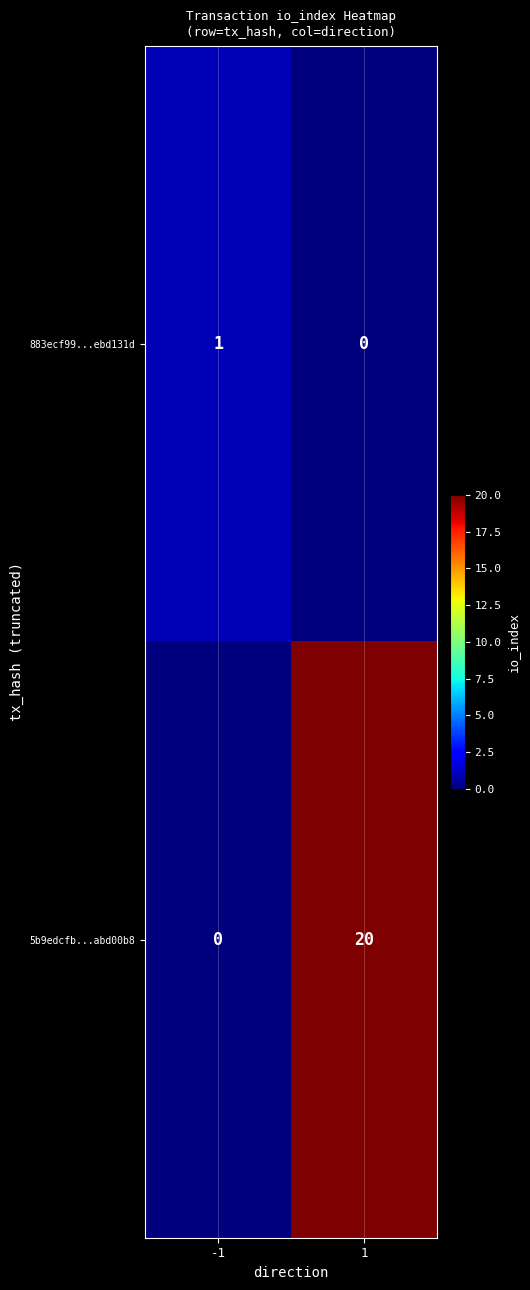

Rank the series at 1 from lowest to highest value.

883ecf99...ebd131d, 5b9edcfb...abd00b8